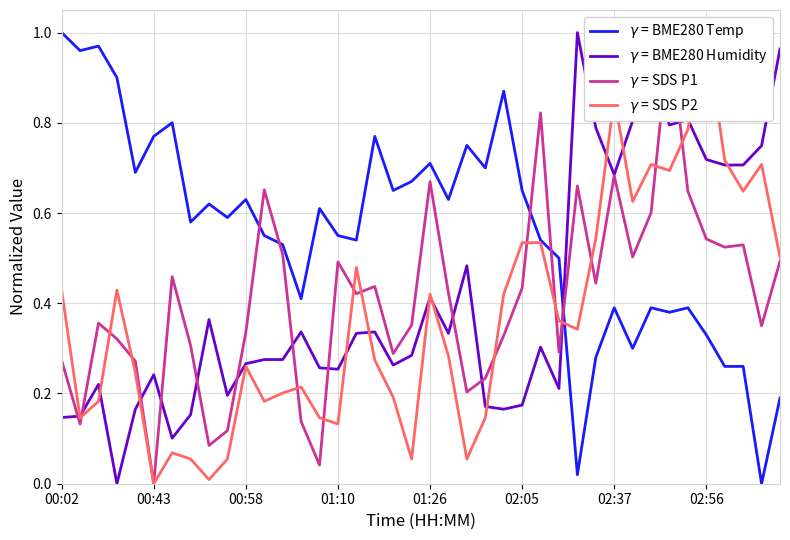

What position from the left is 34?

35